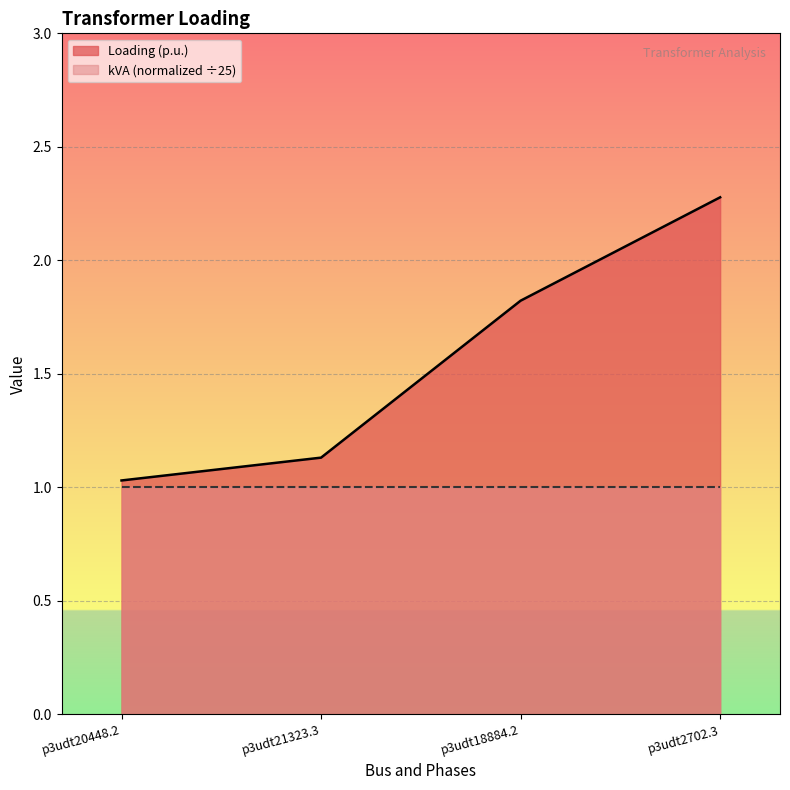

Where is the data nearest to the value 1?

p3udt20448.2